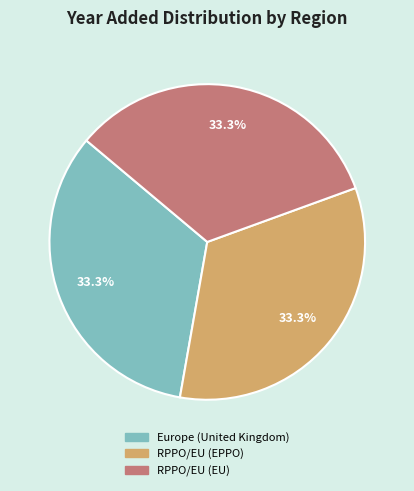

Is there any slice that represents more than half of the pie?

No